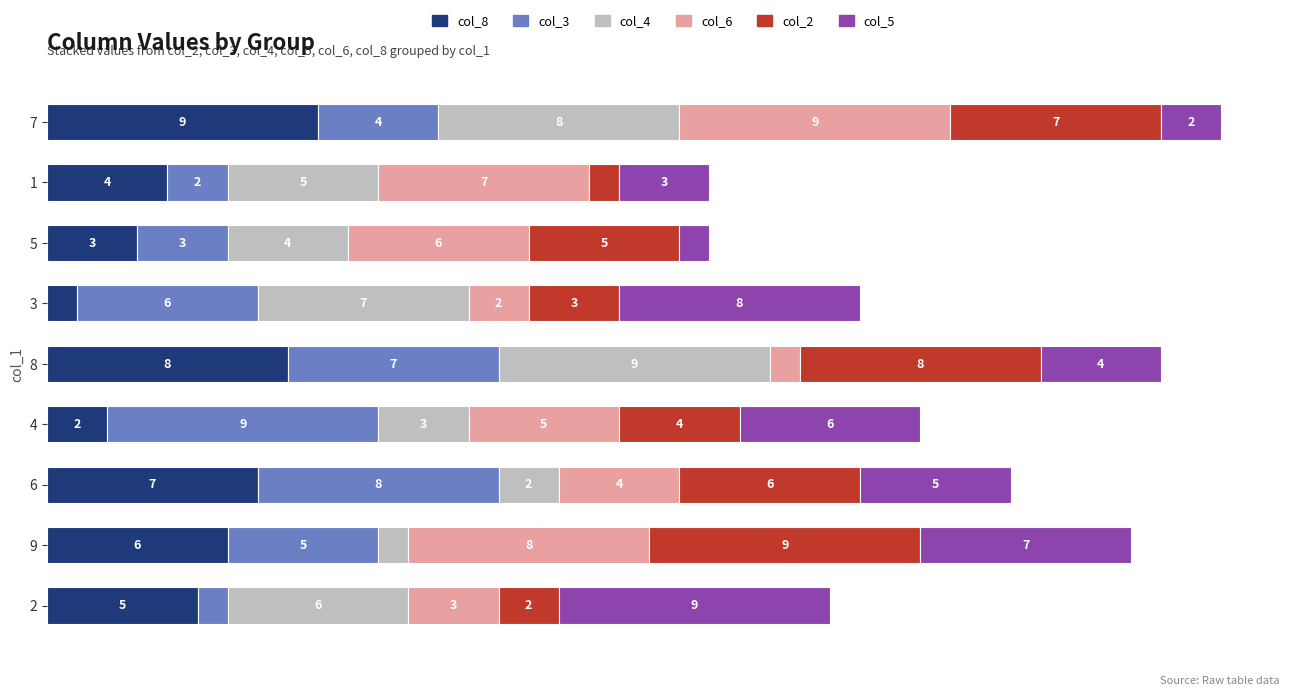

What are all the series names shown in the legend?

col_8, col_3, col_4, col_6, col_2, col_5